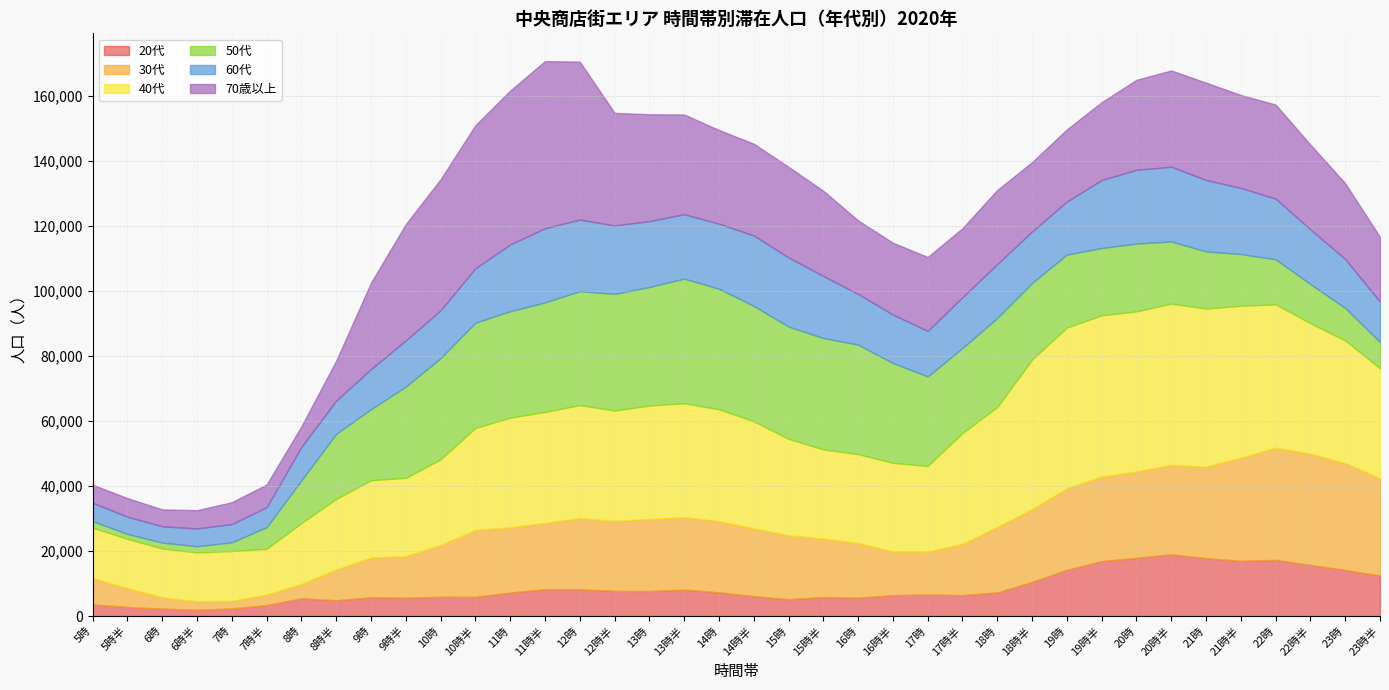

How many data points in 60代 are above 16582?

18